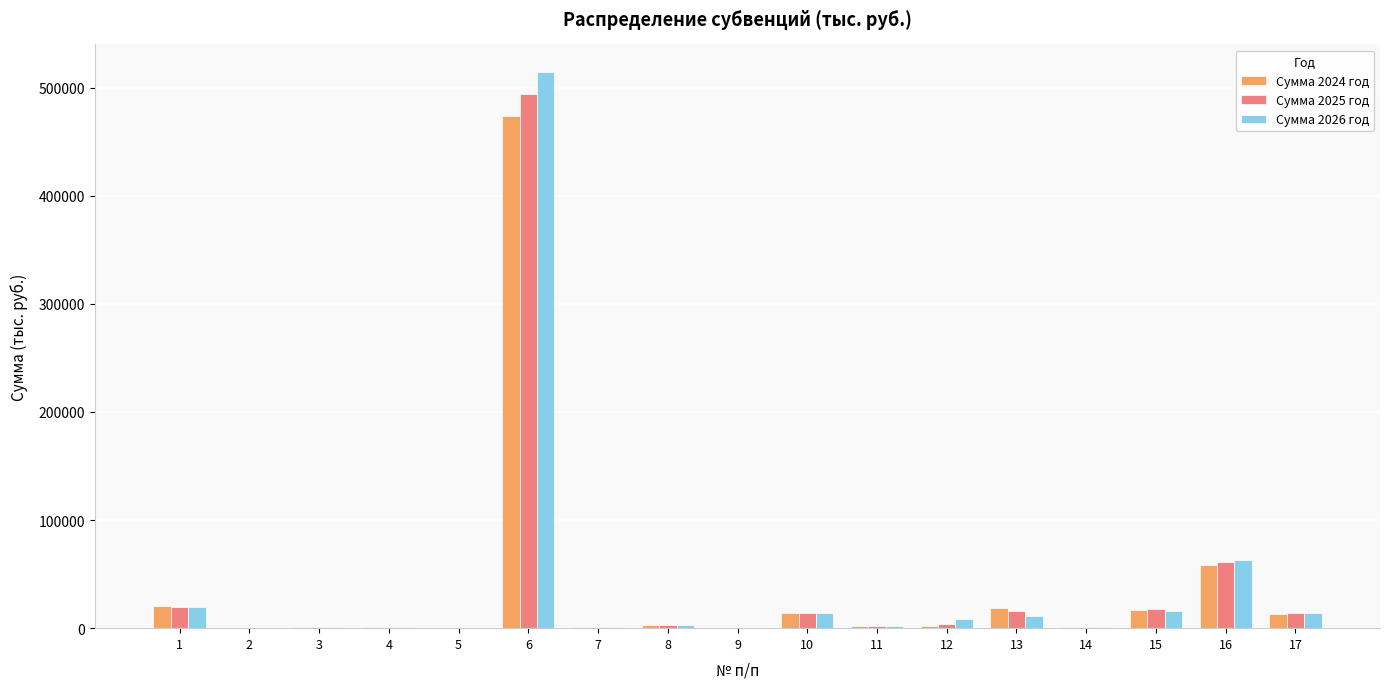

How many series are shown in this chart?

3